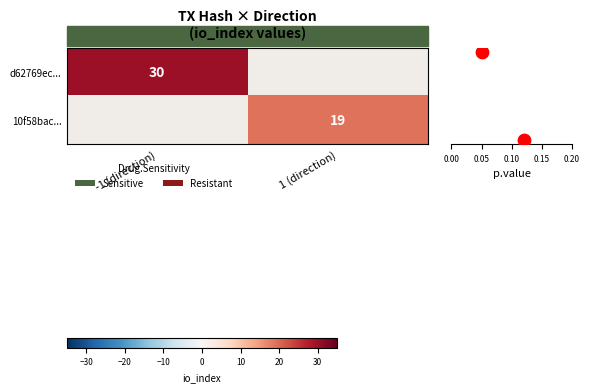

The d62769ec... series shows 30 at -1 (direction). True or false?

True